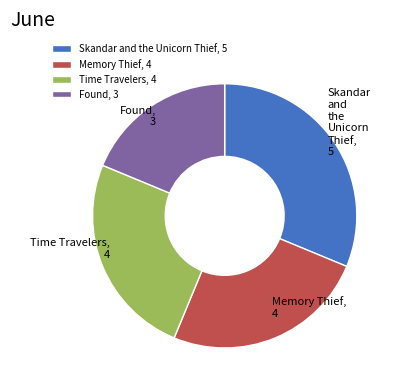

Count the number of slices in the pie.

4